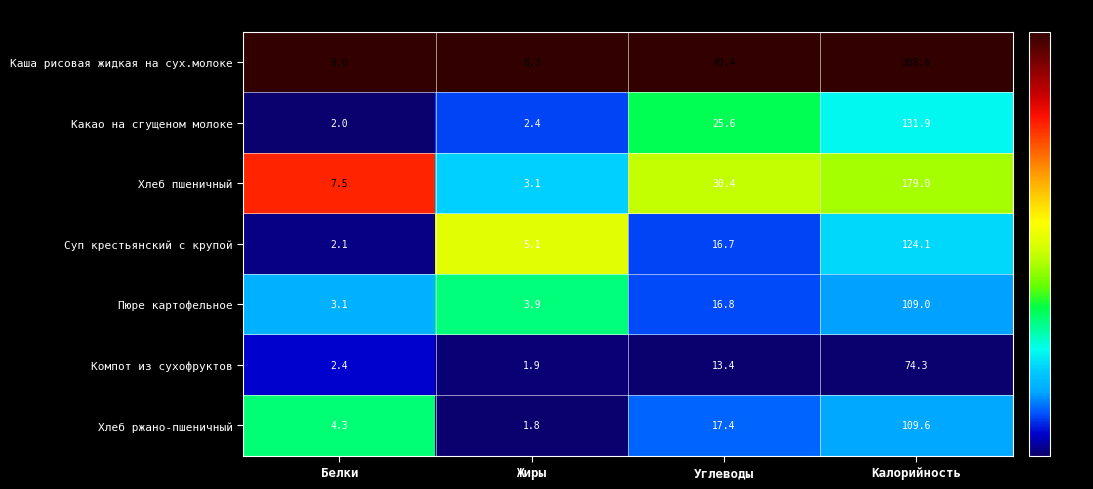

What is the sum of the Хлеб пшеничный values at Калорийность and Углеводы?

209.4